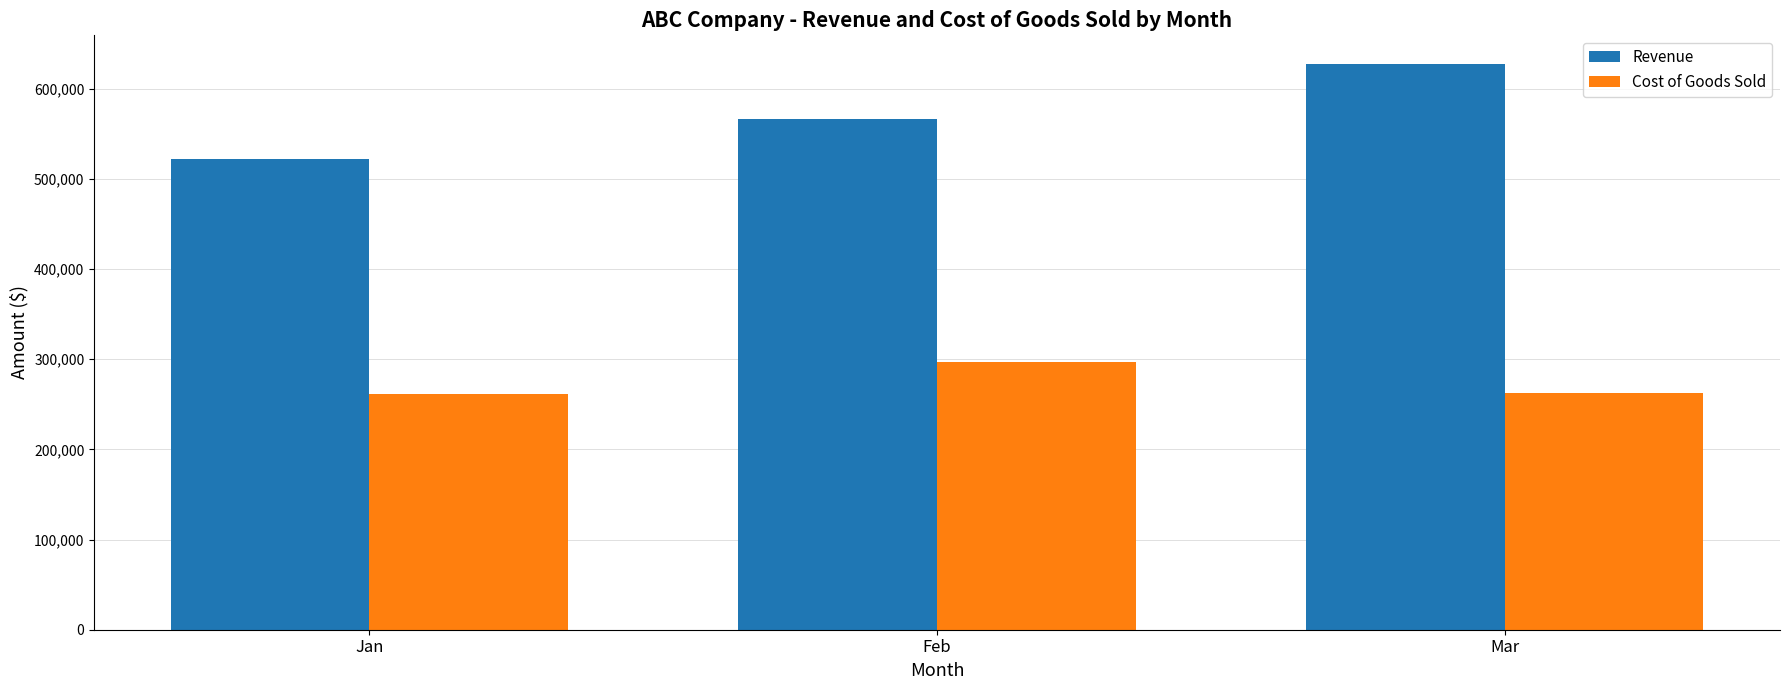

Which series has the widest spread of values?

Revenue